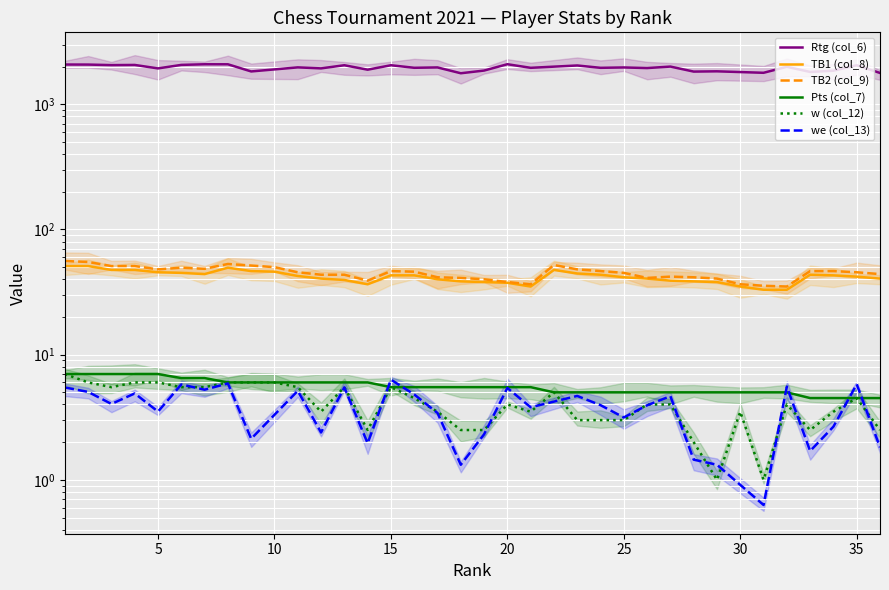

Between 19 and 31, which series saw the biggest shift?

TB1 (col_8)